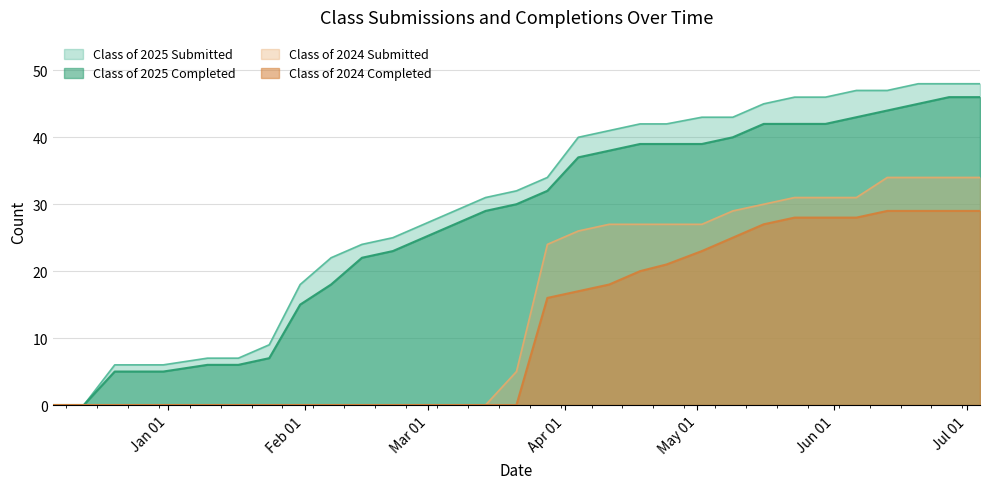

Does the chart display data point markers on the line(s)?

No